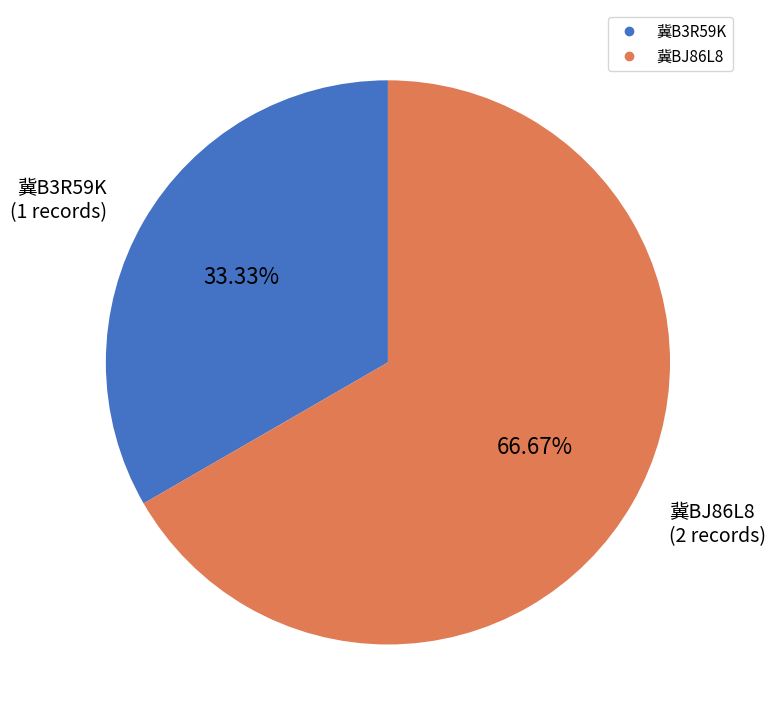

What percentage is the 冀B3R59K slice, to the nearest percent?

33%